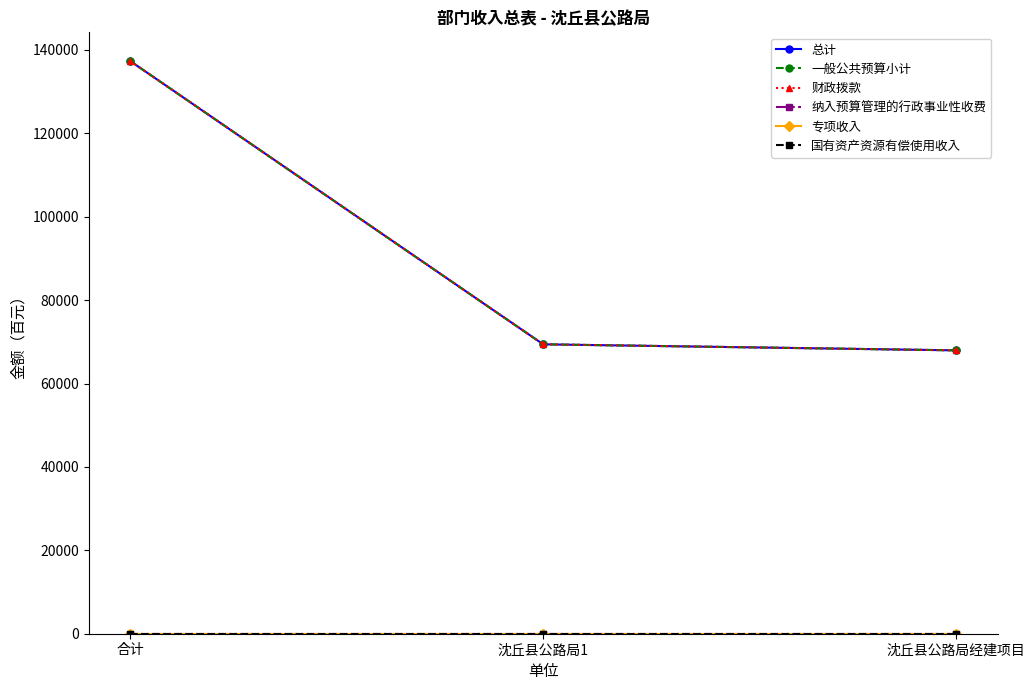

At which label is 国有资产资源有偿使用收入 closest to 0?

合计